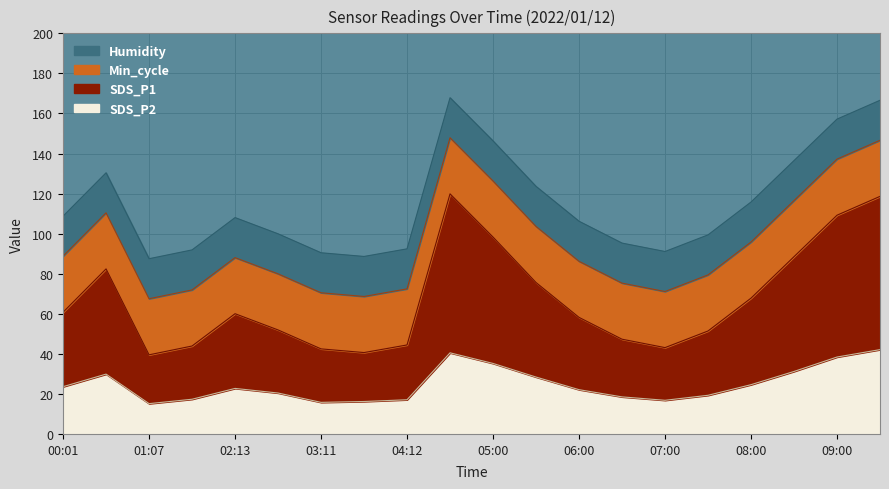

True or false: SDS_P1 has more than 0 interior local peaks.

True